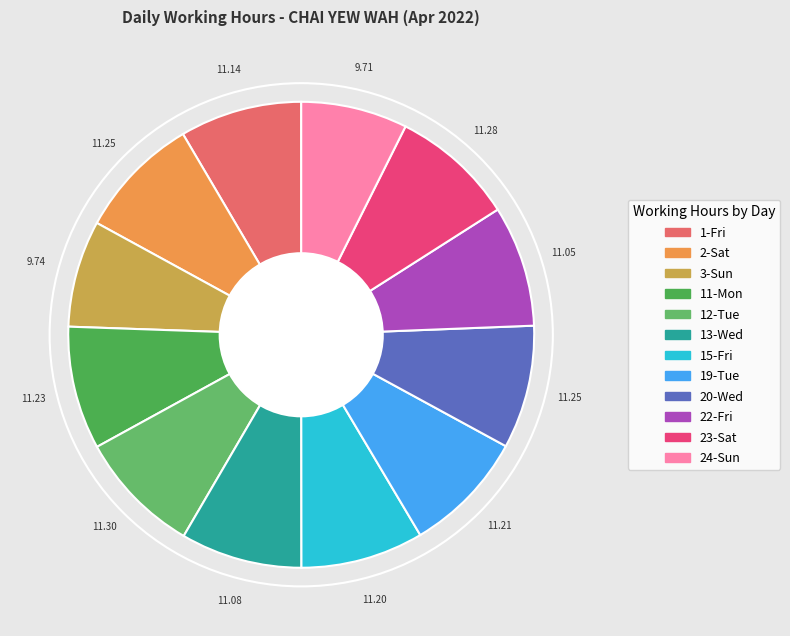

Combined, what portion of the pie is 20-Wed and 24-Sun?

15.9%